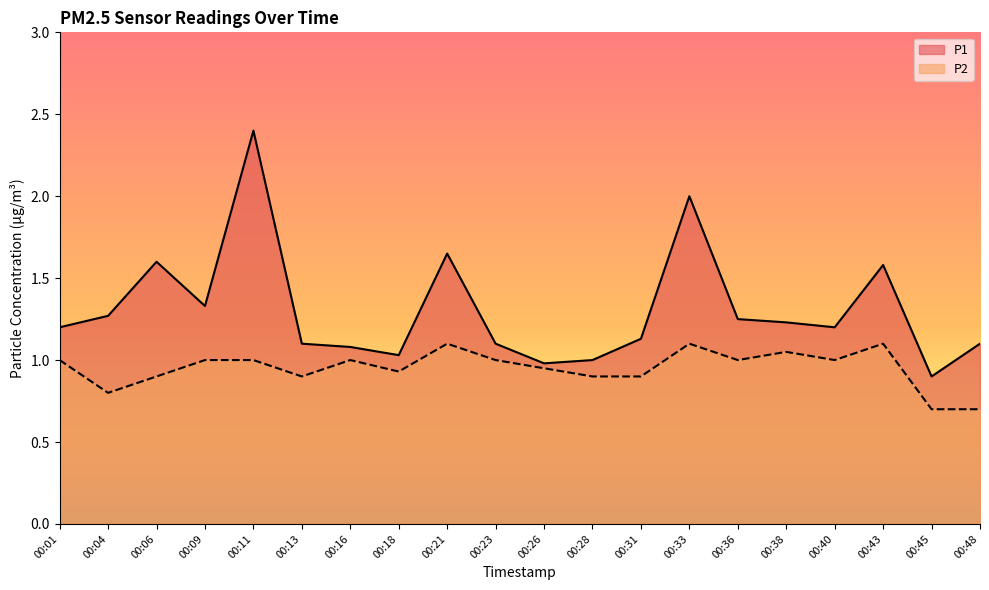

What is the sum of all P1 values?

26.1